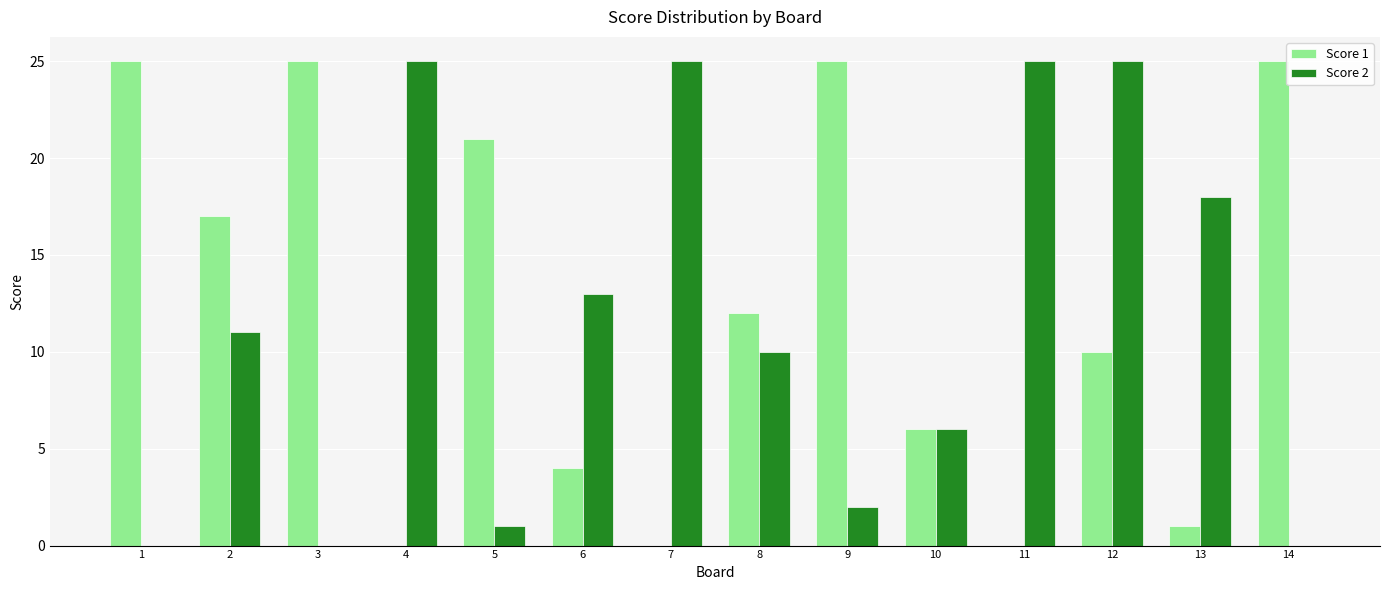

Which series changed the most between 2 and 11?

Score 1